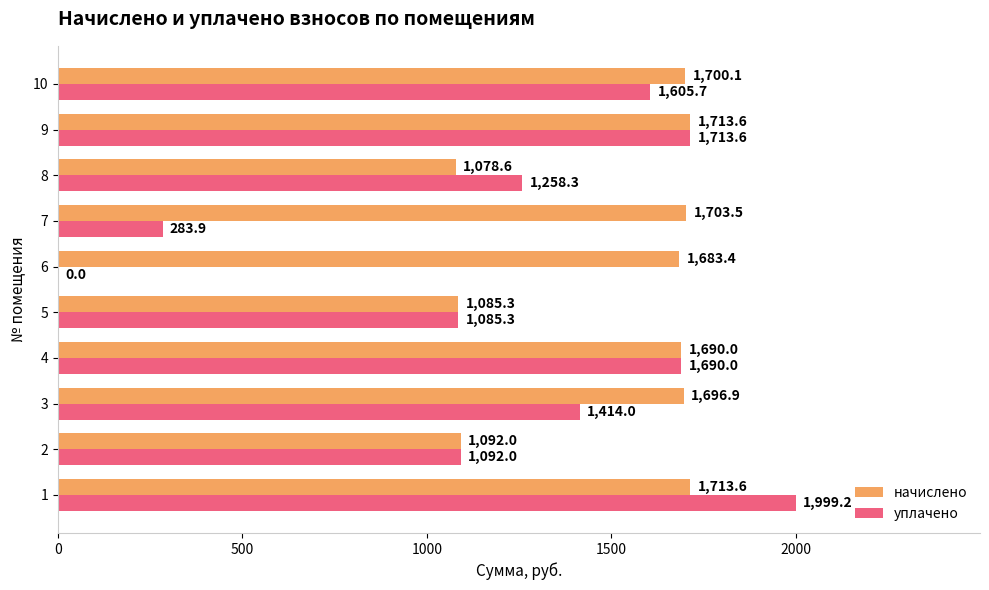

What is the maximum value for начислено?

1713.6